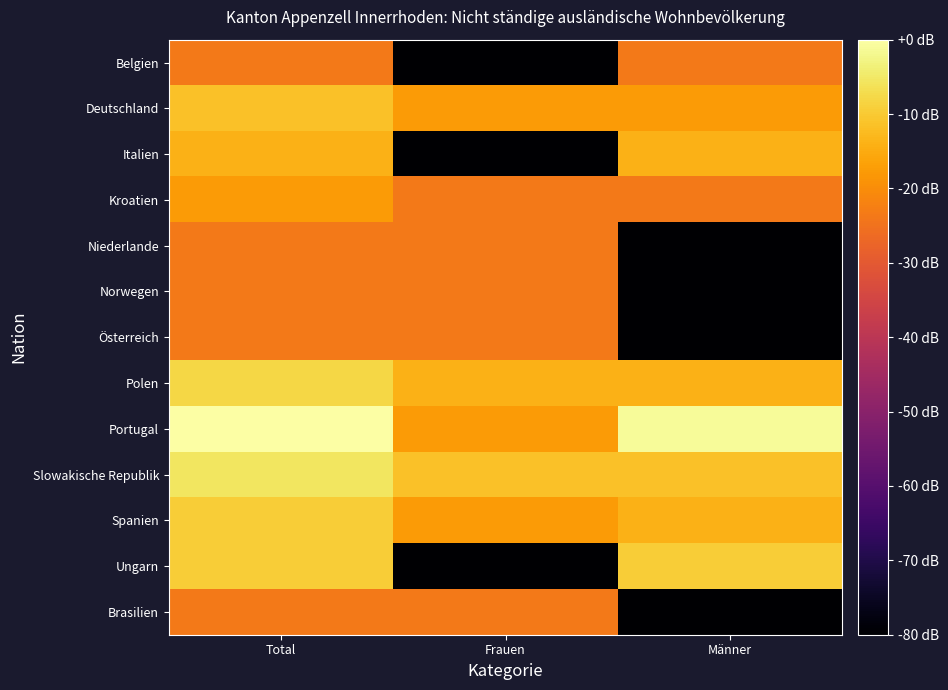

Which series changed the most between Total and Männer?

Niederlande